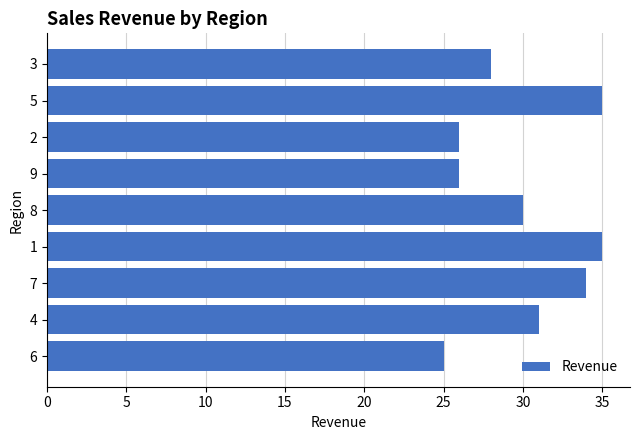

What is the difference between the maximum and minimum values?

10